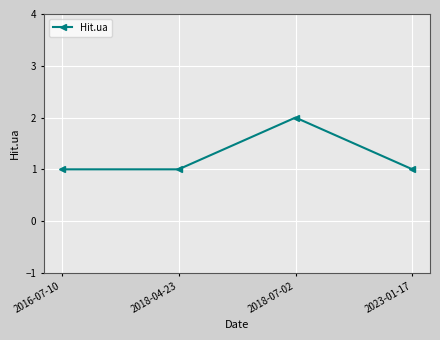

Which category has the highest value across all series?

2018-07-02